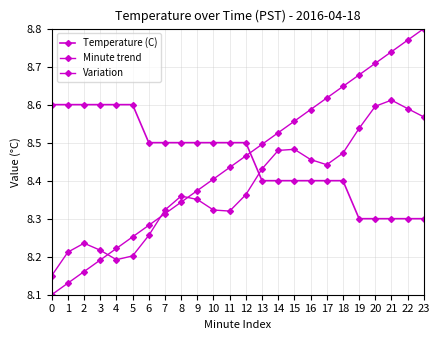

What is the sum of all Minute trend values?

202.8